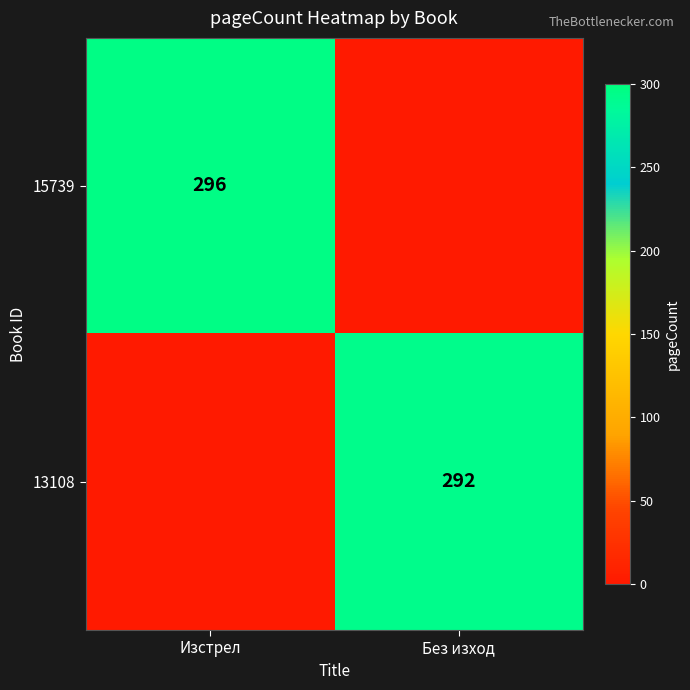

Which label corresponds to the largest value in the chart?

Изстрел